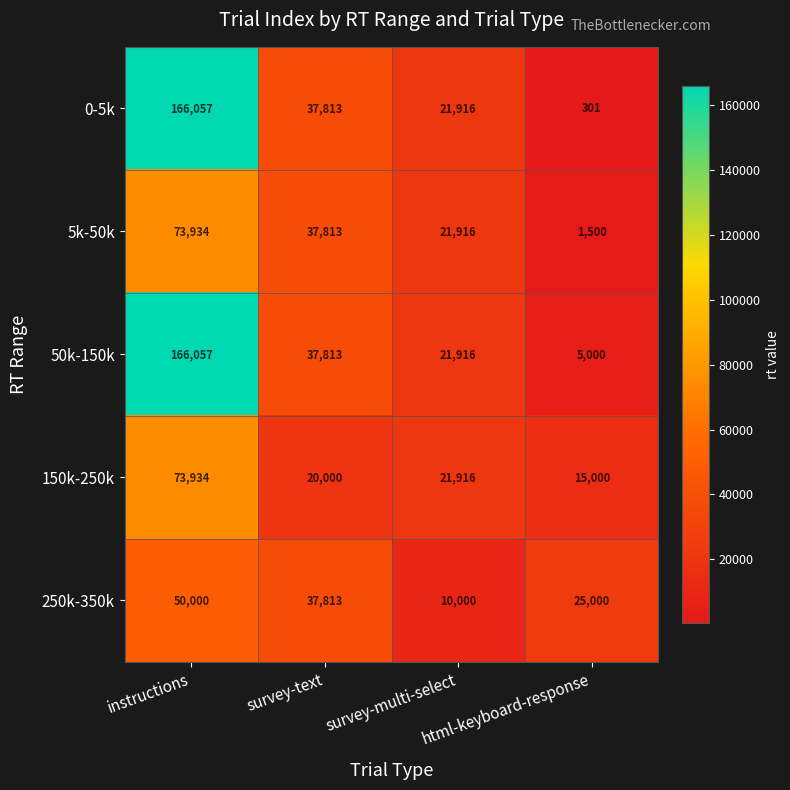

Which series has the largest range (max minus min)?

0-5k